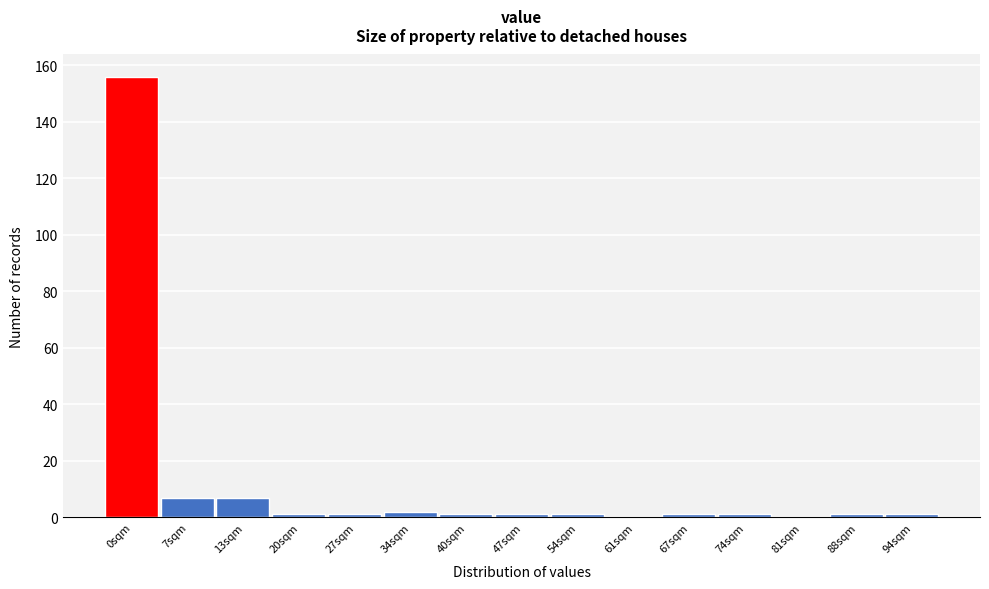

Reading left to right, transcribe all the data shown in this chart.

0sqm=156	7sqm=7	13sqm=7	20sqm=1	27sqm=1	34sqm=2	40sqm=1	47sqm=1	54sqm=1	61sqm=0	67sqm=1	74sqm=1	81sqm=0	88sqm=1	94sqm=1